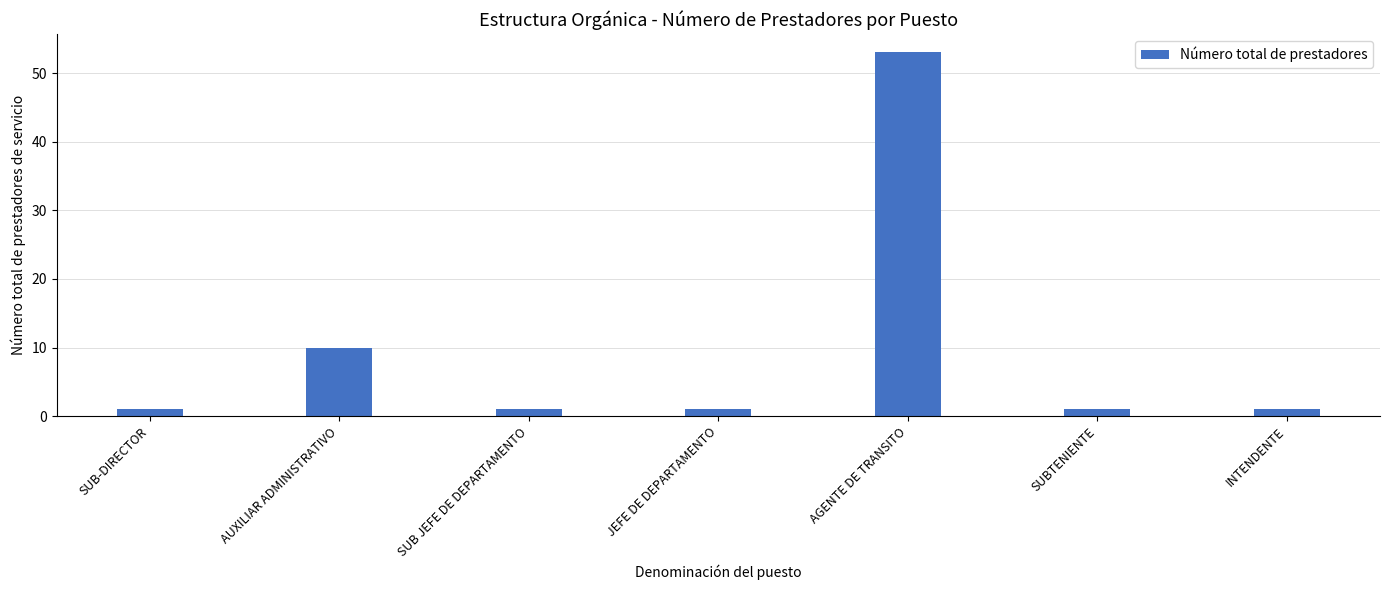

What is the greatest value displayed?

53